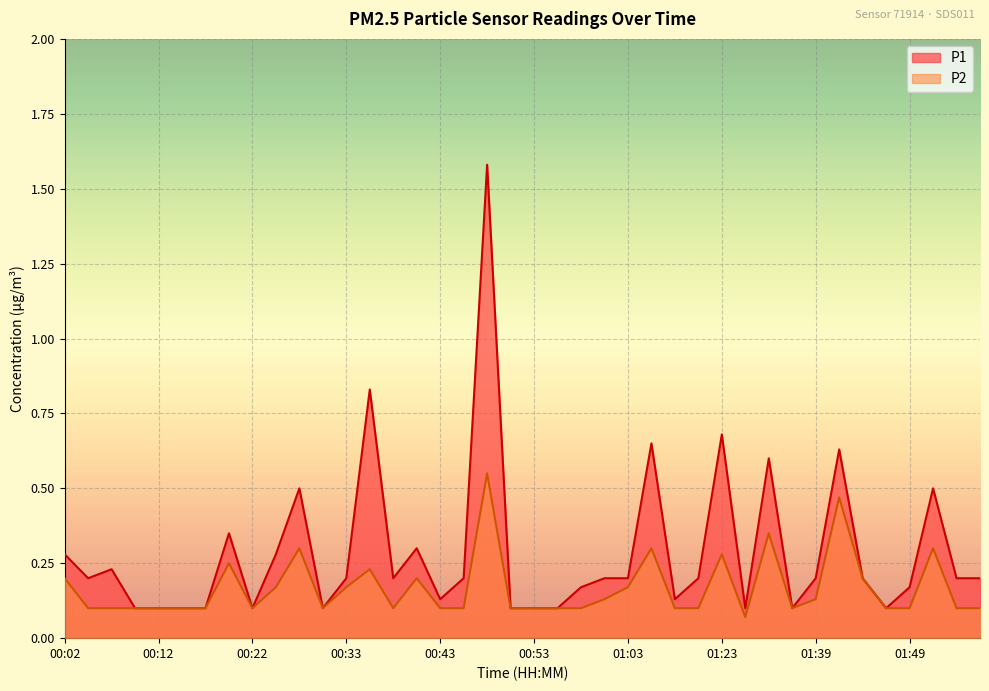

Reading left to right, transcribe all the data shown in this chart.

P1: 00:02=0.3	00:04=0.2	00:07=0.2	00:09=0.1	00:12=0.1	00:15=0.1	00:17=0.1	00:20=0.3	00:22=0.1	00:25=0.3	00:27=0.5	00:30=0.1	00:33=0.2	00:35=0.8	00:38=0.2	00:40=0.3	00:43=0.1	00:45=0.2	00:48=1.6	00:50=0.1	00:53=0.1	00:56=0.1	00:58=0.2	01:01=0.2	01:03=0.2	01:09=0.7	01:15=0.1	01:20=0.2	01:23=0.7	01:25=0.1	01:34=0.6	01:36=0.1	01:39=0.2	01:41=0.6	01:44=0.2	01:47=0.1	01:49=0.2	01:52=0.5	01:54=0.2	01:57=0.2
P2: 00:02=0.2	00:04=0.1	00:07=0.1	00:09=0.1	00:12=0.1	00:15=0.1	00:17=0.1	00:20=0.2	00:22=0.1	00:25=0.2	00:27=0.3	00:30=0.1	00:33=0.2	00:35=0.2	00:38=0.1	00:40=0.2	00:43=0.1	00:45=0.1	00:48=0.6	00:50=0.1	00:53=0.1	00:56=0.1	00:58=0.1	01:01=0.1	01:03=0.2	01:09=0.3	01:15=0.1	01:20=0.1	01:23=0.3	01:25=0.1	01:34=0.3	01:36=0.1	01:39=0.1	01:41=0.5	01:44=0.2	01:47=0.1	01:49=0.1	01:52=0.3	01:54=0.1	01:57=0.1